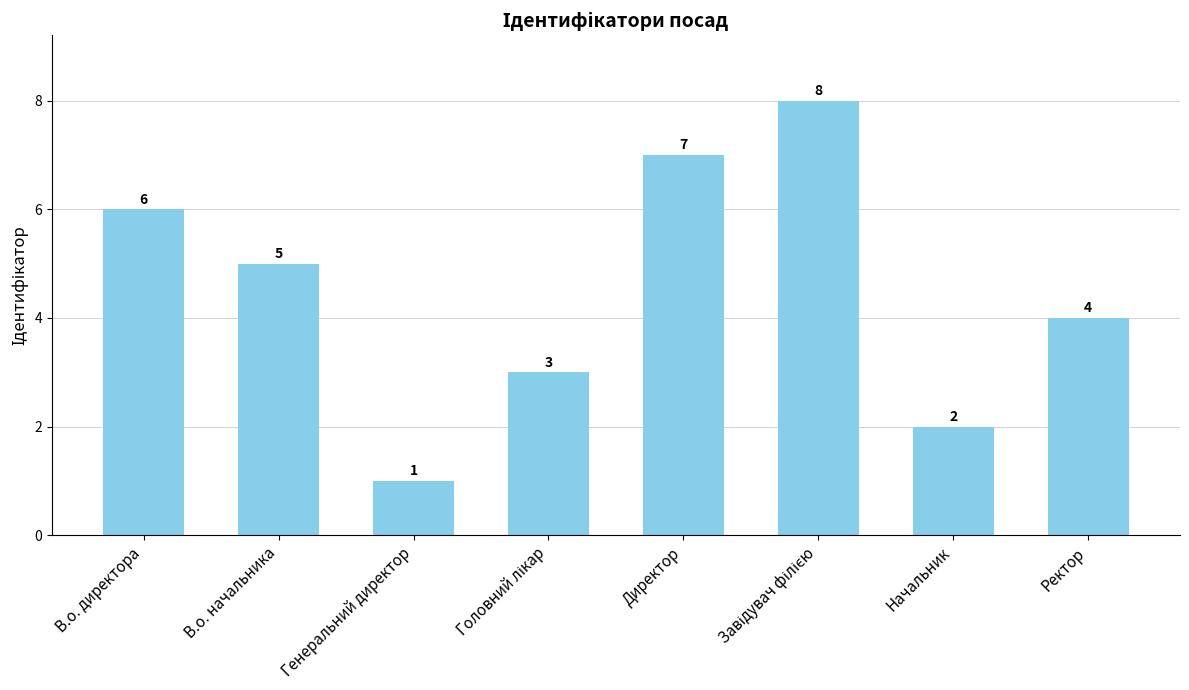

The value at Начальник is 3. True or false?

False